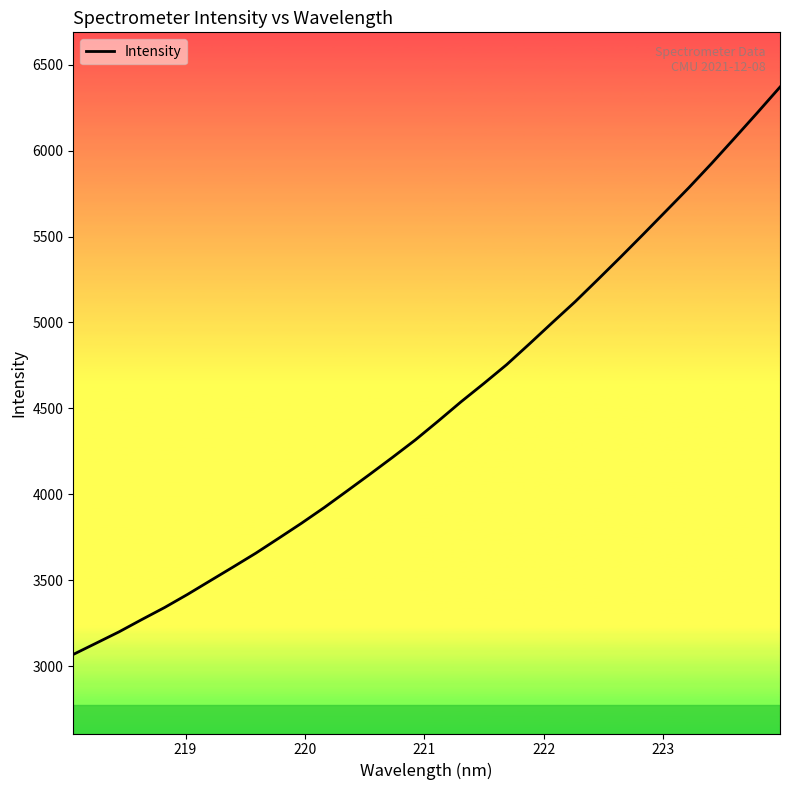

What is the difference between the maximum and minimum values?

3302.0